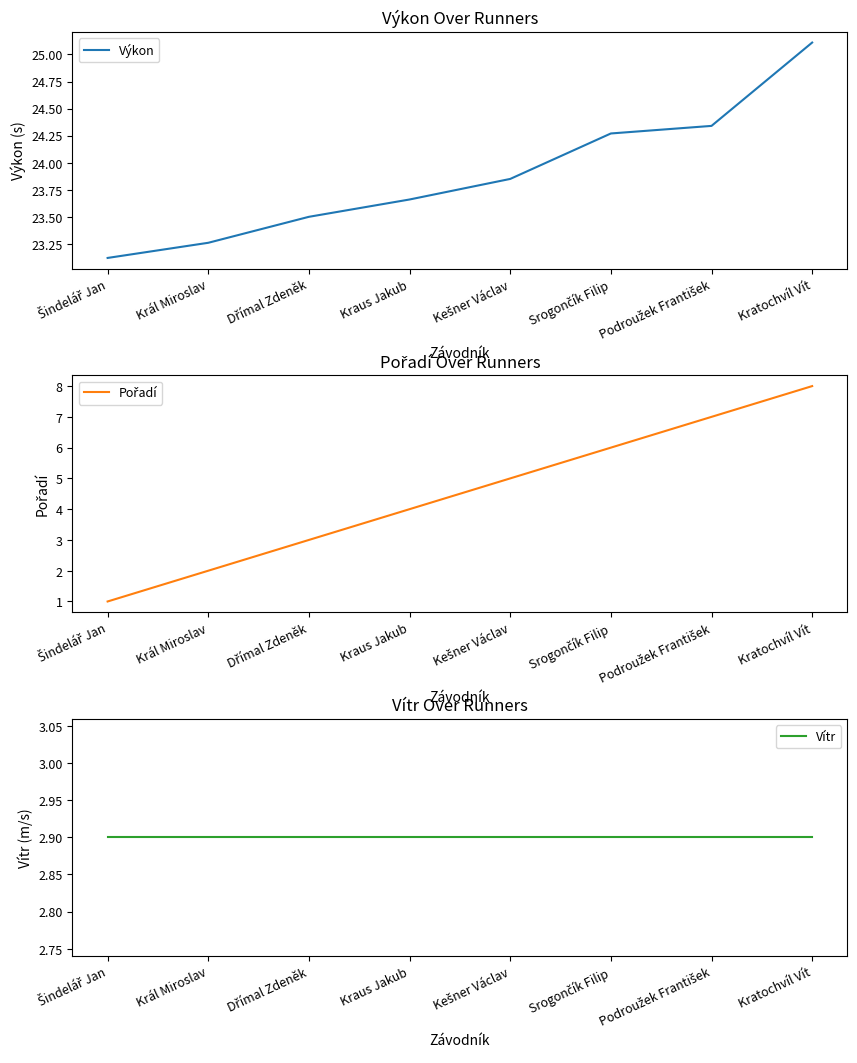

Does the chart have visible grid lines?

No